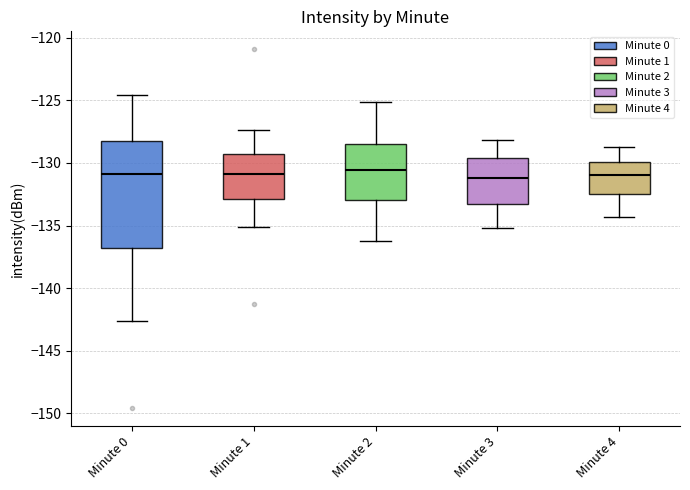

Reading left to right, transcribe this box plot: for each box, give where its median line is, the range the box spans, and where its two whiskers end, as read against the y-axis. The values are not printed on the chart, so give them approximately, as read against the axis.

Minute 0: median -131.0, box -137.0 to -128.5, whiskers -142.5 to -124.5
Minute 1: median -131.0, box -133.0 to -129.5, whiskers -135.0 to -127.5
Minute 2: median -130.5, box -133.0 to -128.5, whiskers -136.0 to -125.0
Minute 3: median -131.0, box -133.5 to -129.5, whiskers -135.0 to -128.0
Minute 4: median -131.0, box -132.5 to -130.0, whiskers -134.5 to -128.5